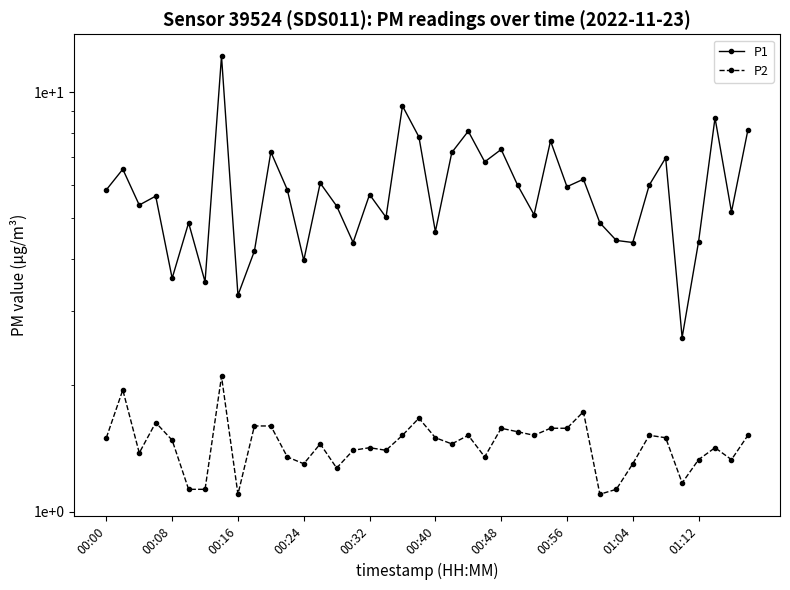

Does the chart have visible grid lines?

No